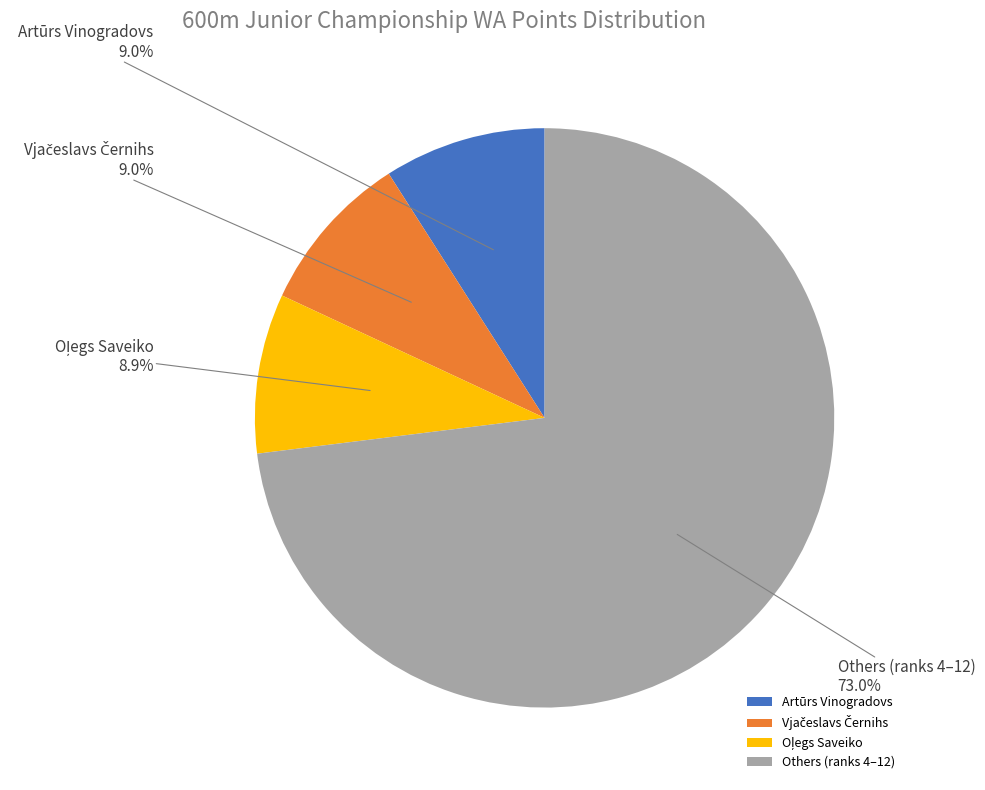

Which category has the biggest portion of the pie?

Others (ranks 4–12)